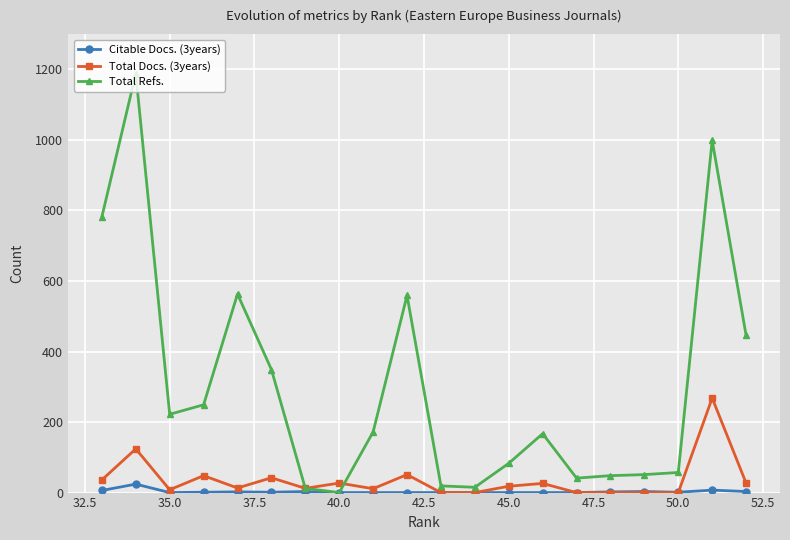

Rank the series by their maximum value, from highest to lowest.

Total Refs., Total Docs. (3years), Citable Docs. (3years)